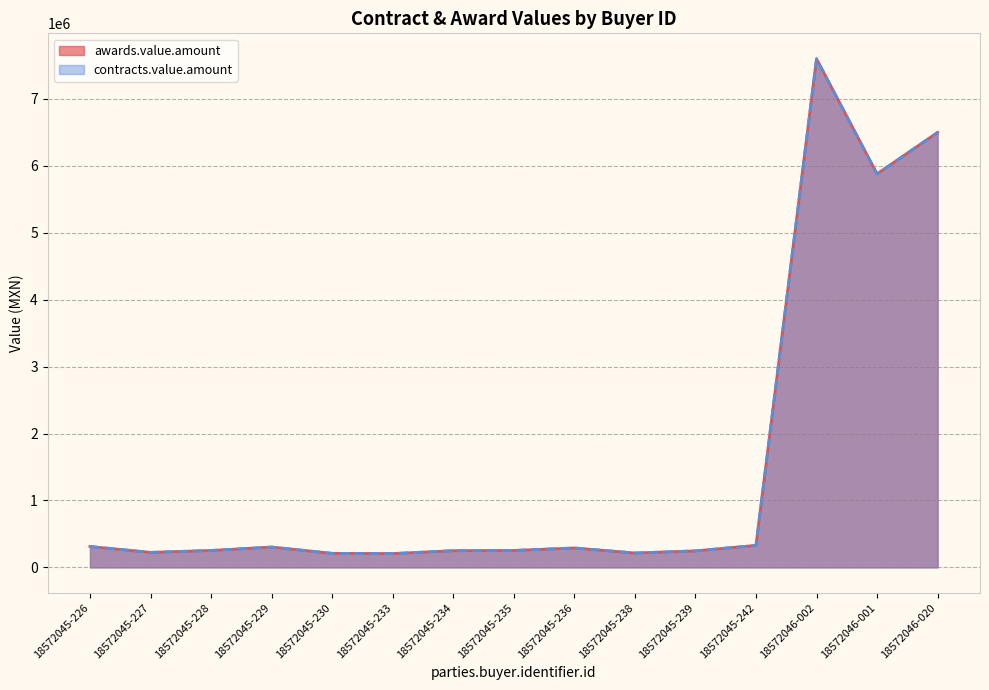

What is the total value across all series at 18572045-229?

607899.4